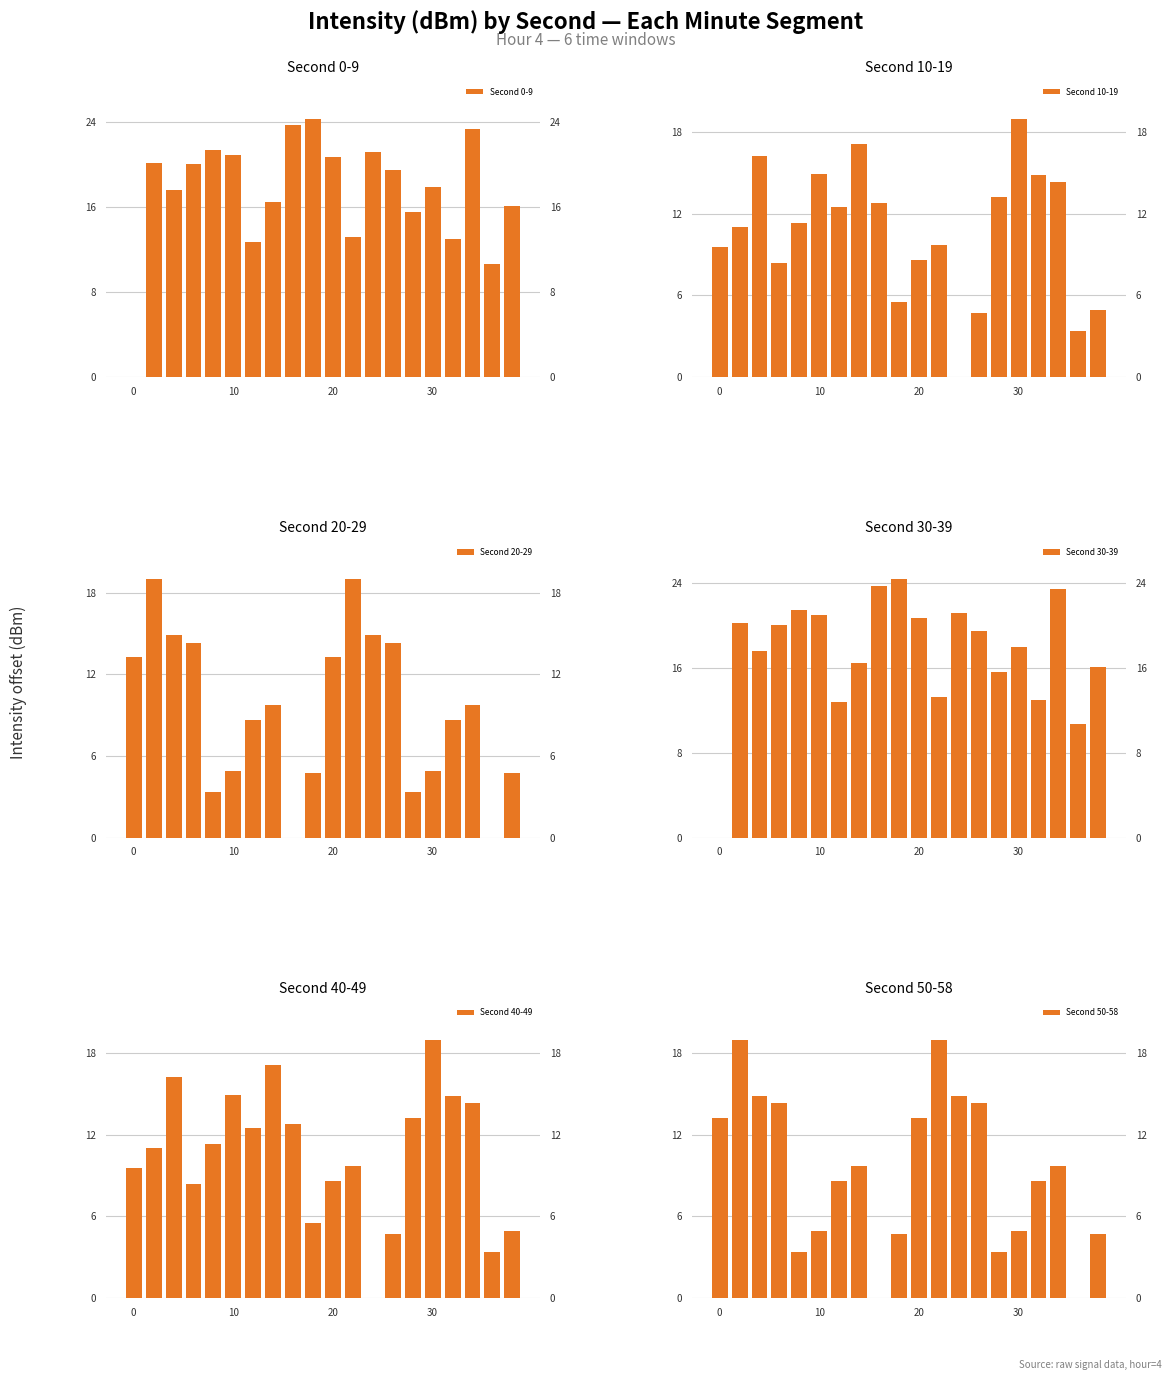

Reading left to right, list all the values displayed in this chart.

Second 0-9: 0.0	20.2	17.6	20.1	21.4	21.0	12.7	16.5	23.8	24.4	20.7	13.2	21.2	19.5	15.6	17.9	13.0	23.4	10.7	16.1
Second 10-19: 9.5	11.0	16.2	8.4	11.3	14.9	12.5	17.2	12.8	5.5	8.6	9.7	0.0	4.7	13.3	19.0	14.9	14.3	3.4	4.9
Second 20-29: 13.3	19.0	14.9	14.3	3.4	4.9	8.6	9.7	0.0	4.7	13.3	19.0	14.9	14.3	3.4	4.9	8.6	9.7	0.0	4.7
Second 30-39: 0.0	20.2	17.6	20.1	21.4	21.0	12.7	16.5	23.8	24.4	20.7	13.2	21.2	19.5	15.6	17.9	13.0	23.4	10.7	16.1
Second 40-49: 9.5	11.0	16.2	8.4	11.3	14.9	12.5	17.2	12.8	5.5	8.6	9.7	0.0	4.7	13.3	19.0	14.9	14.3	3.4	4.9
Second 50-58: 13.3	19.0	14.9	14.3	3.4	4.9	8.6	9.7	0.0	4.7	13.3	19.0	14.9	14.3	3.4	4.9	8.6	9.7	0.0	4.7